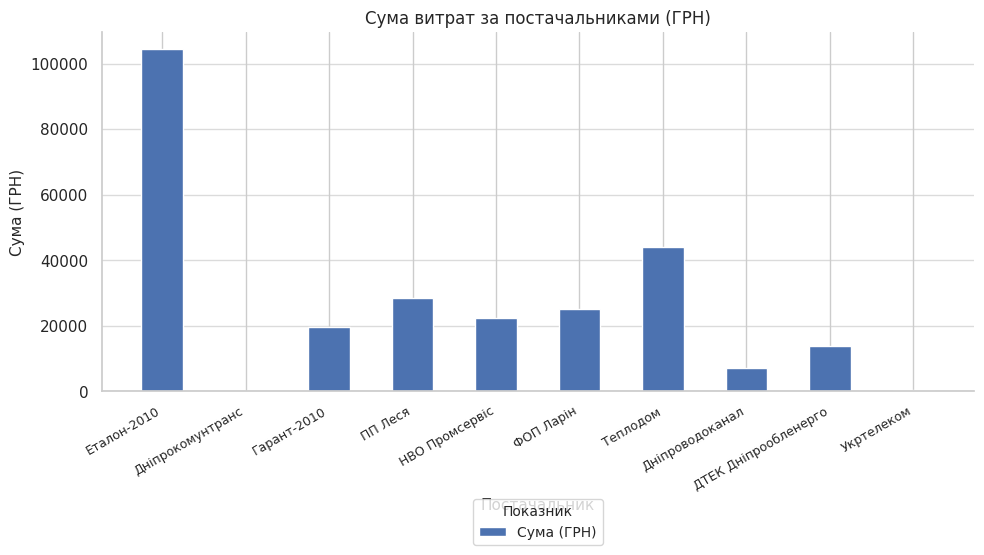

Approximately how many times larger is the value at Дніпроводоканал compared to ПП Леся?

0.2